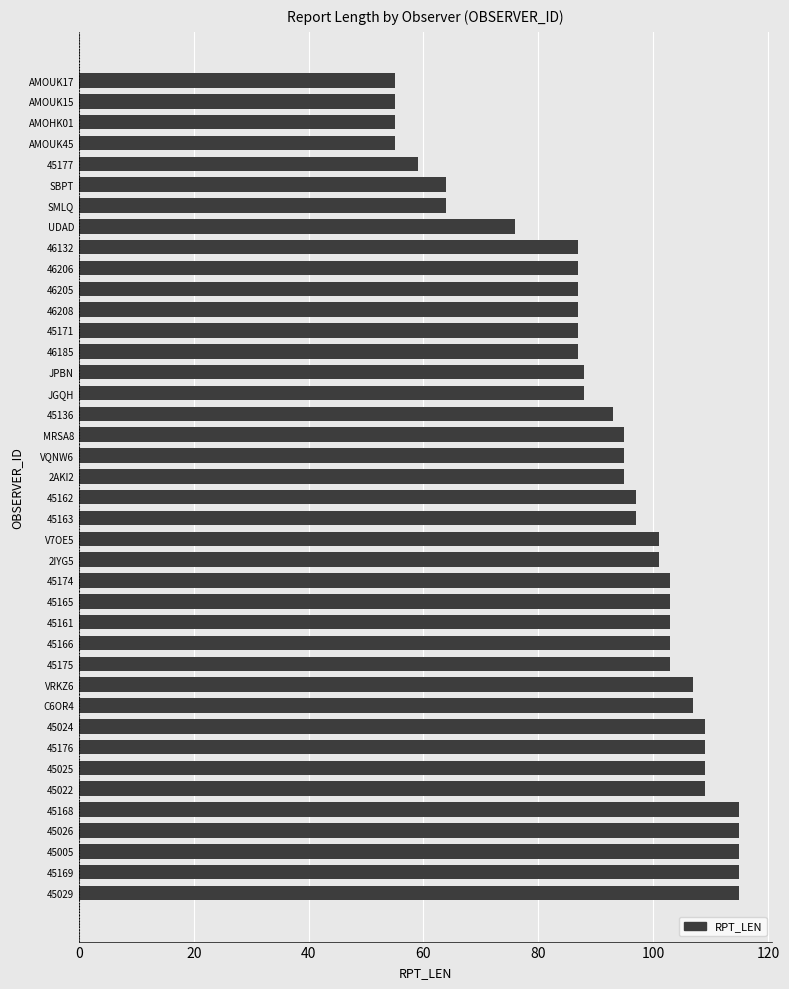

What is the smallest value displayed?

55